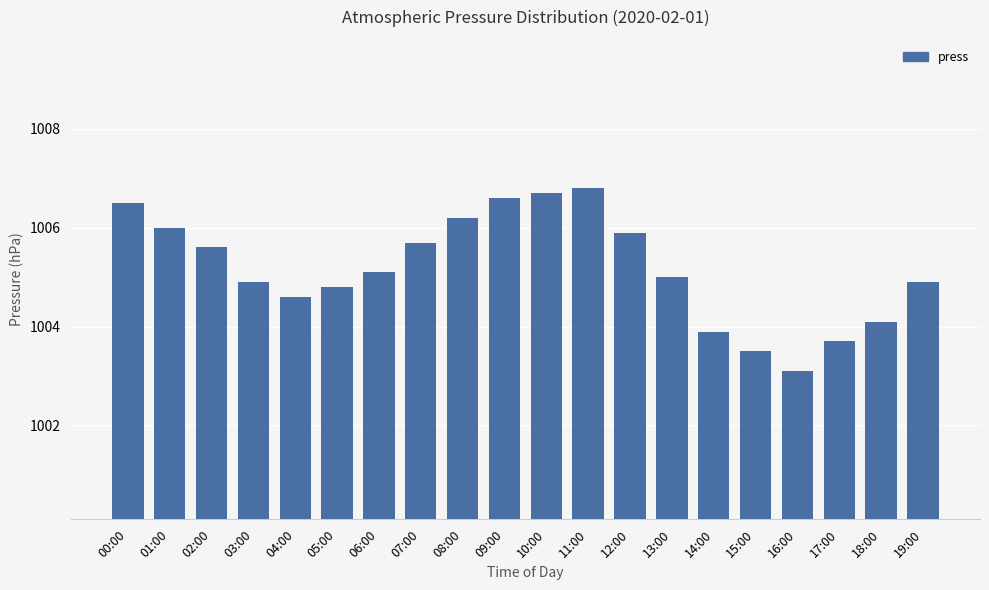

Reading left to right, list all the values displayed in this chart.

00:00=1006.5	01:00=1006.0	02:00=1005.6	03:00=1004.9	04:00=1004.6	05:00=1004.8	06:00=1005.1	07:00=1005.7	08:00=1006.2	09:00=1006.6	10:00=1006.7	11:00=1006.8	12:00=1005.9	13:00=1005.0	14:00=1003.9	15:00=1003.5	16:00=1003.1	17:00=1003.7	18:00=1004.1	19:00=1004.9